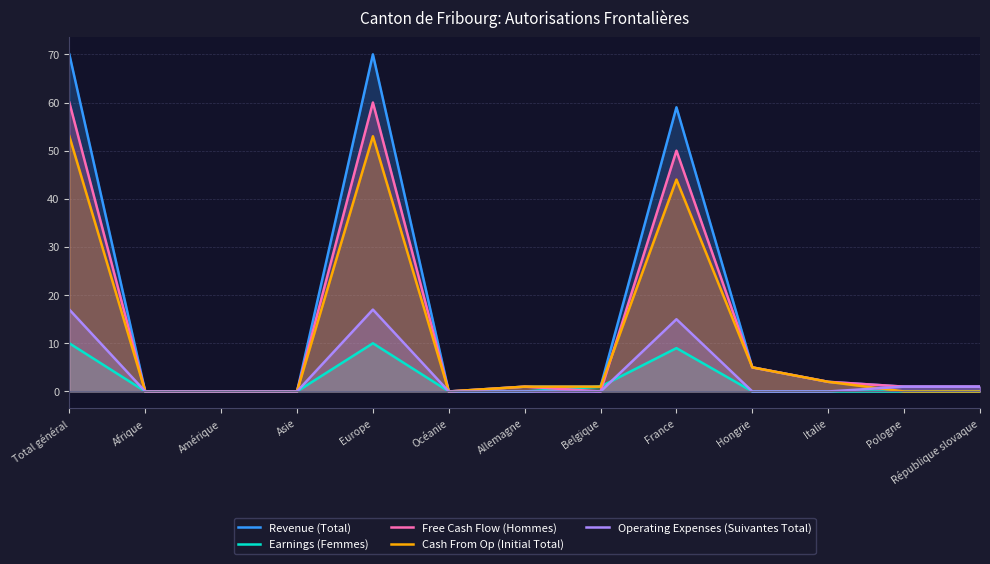

Where is the first local minimum for Revenue (Total)?

Océanie